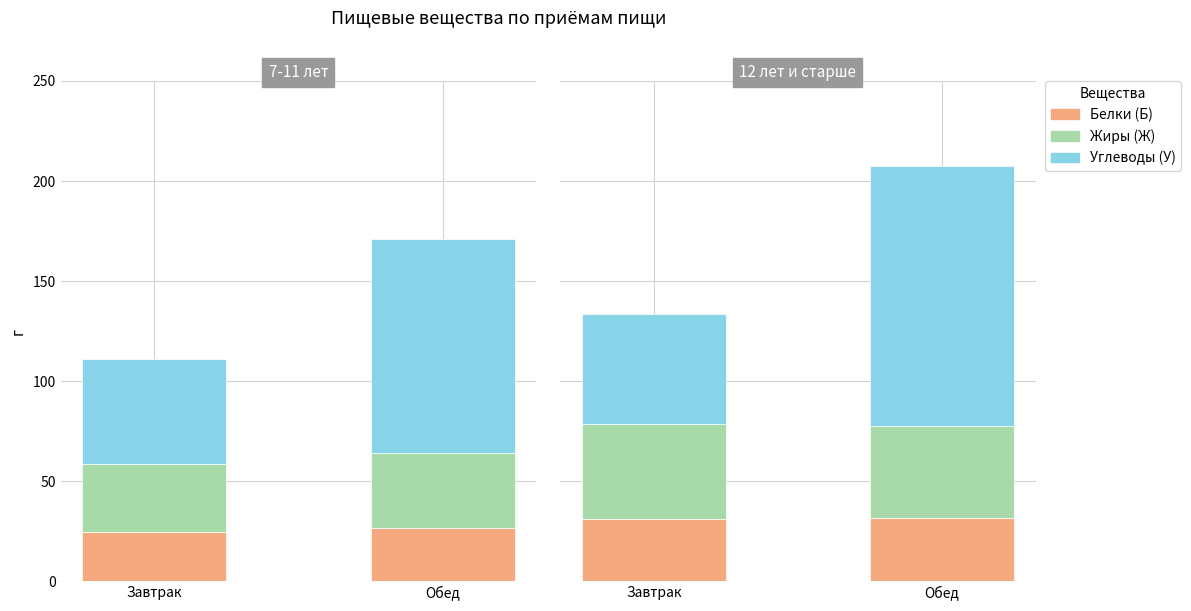

What is the value of the Белки (Б) bar at the 2nd from the left?

31.4